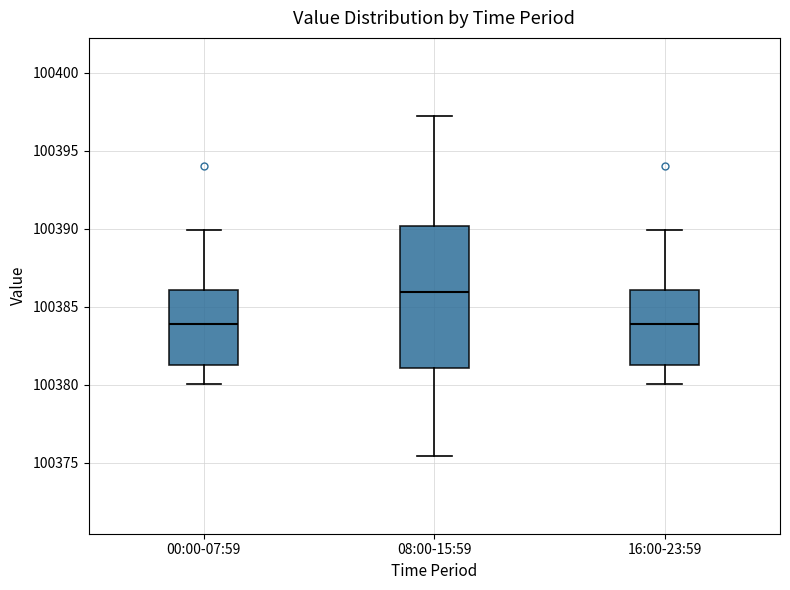

Reading left to right, transcribe this box plot: for each box, give where its median line is, the range the box spans, and where its two whiskers end, as read against the y-axis. The values are not printed on the chart, so give them approximately, as read against the axis.

00:00-07:59: median 100384.0, box 100381.5 to 100386.0, whiskers 100380.0 to 100390.0
08:00-15:59: median 100386.0, box 100381.0 to 100390.0, whiskers 100375.5 to 100397.0
16:00-23:59: median 100384.0, box 100381.5 to 100386.0, whiskers 100380.0 to 100390.0